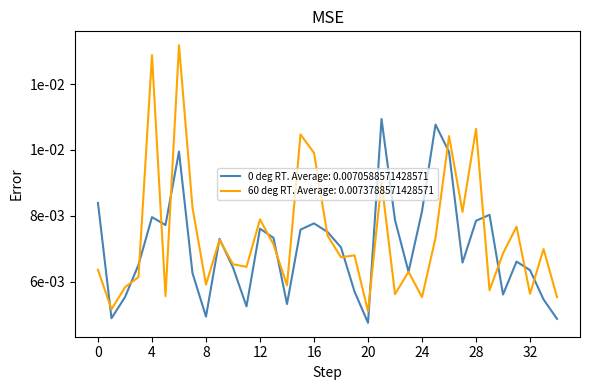

At how many categories does at least one series exceed 0?

35